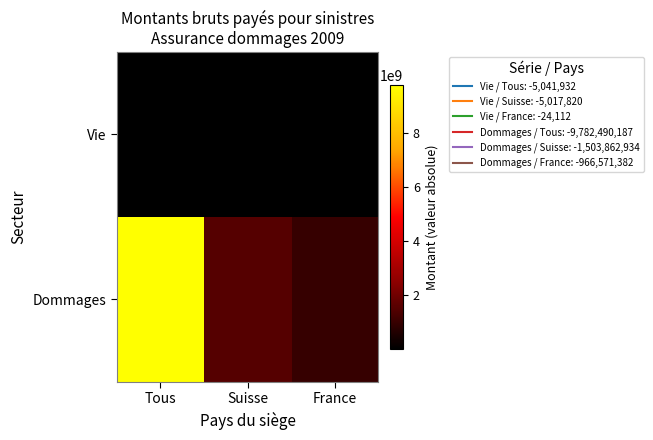

How many distinct data groups are displayed?

2